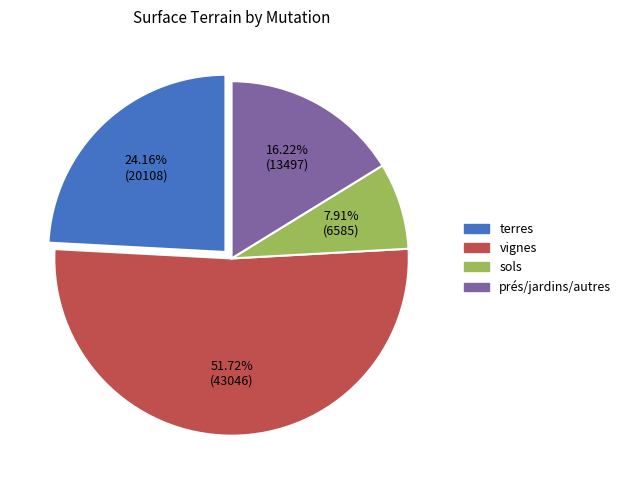

Is there a majority slice in this chart?

Yes